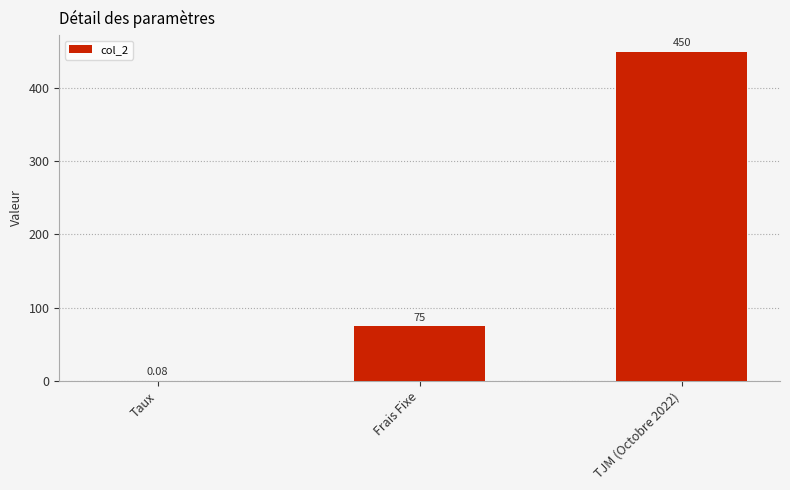

How many distinct data groups are displayed?

1